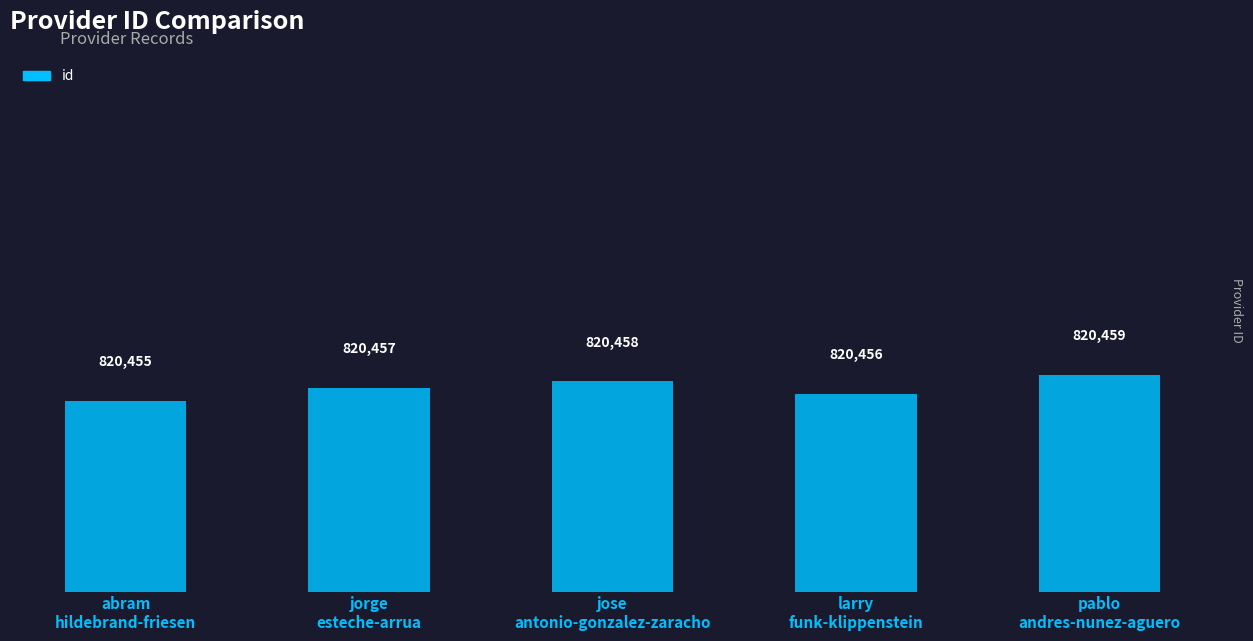

Is it true that the value at pablo
andres-nunez-aguero is 820459?

True